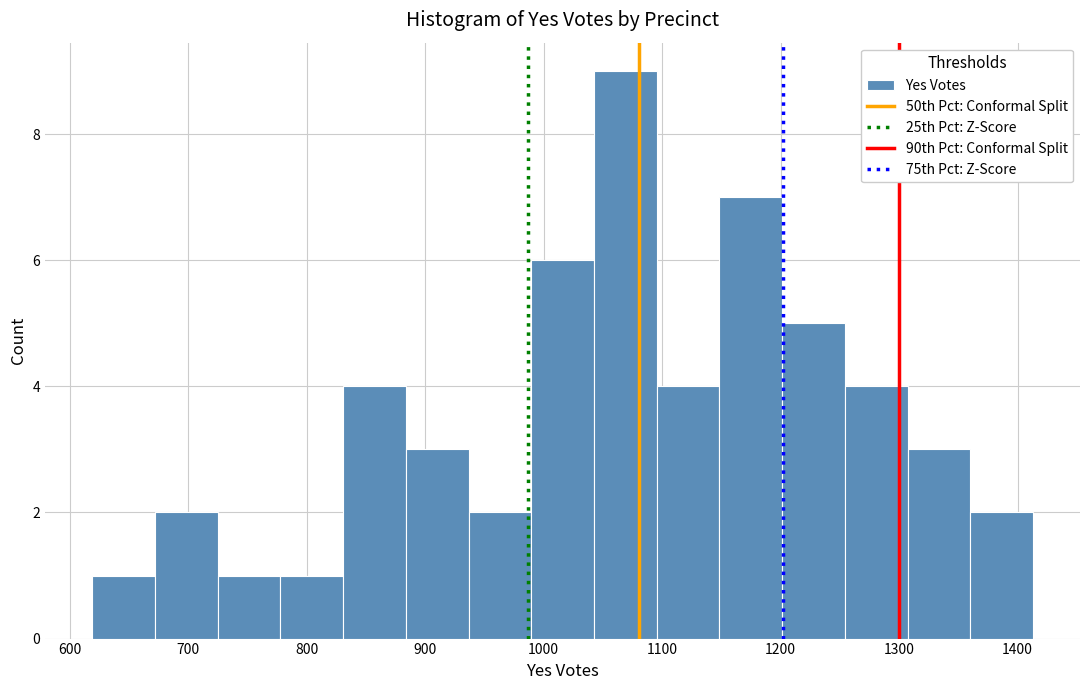

Reading left to right, transcribe this chart: for each bar, give the range it covers on the x-axis and its height. Neither the bar edges nor the heights are printed on the chart, so give them approximately, as read against the axes.

620 to 670: 1
670 to 720: 2
720 to 780: 1
780 to 830: 1
830 to 880: 4
880 to 940: 3
940 to 990: 2
990 to 1040: 6
1040 to 1100: 9
1100 to 1150: 4
1150 to 1200: 7
1200 to 1250: 5
1250 to 1310: 4
1310 to 1360: 3
1360 to 1410: 2